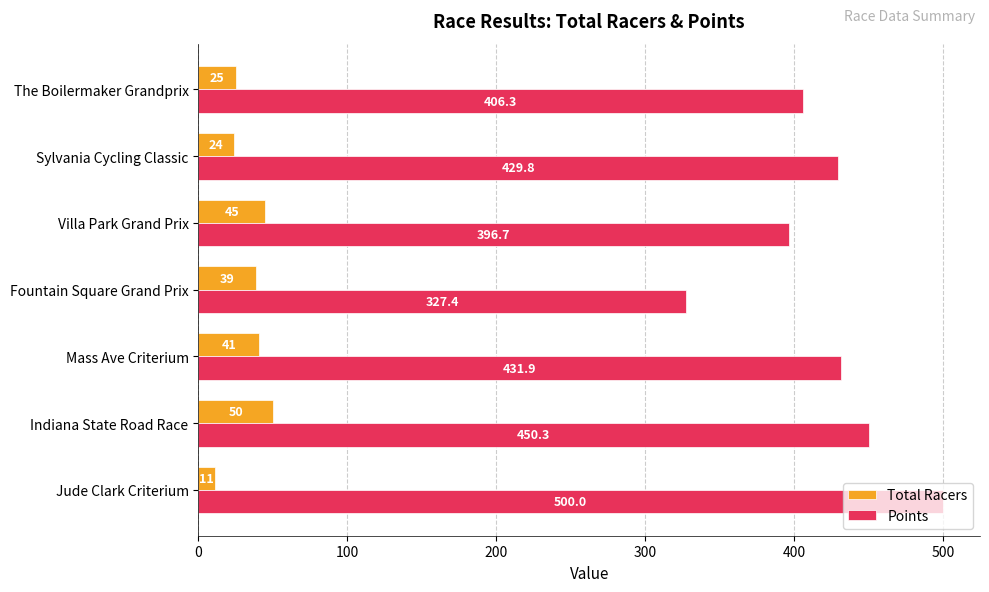

List the series in order of their peak value, highest first.

Points, Total Racers